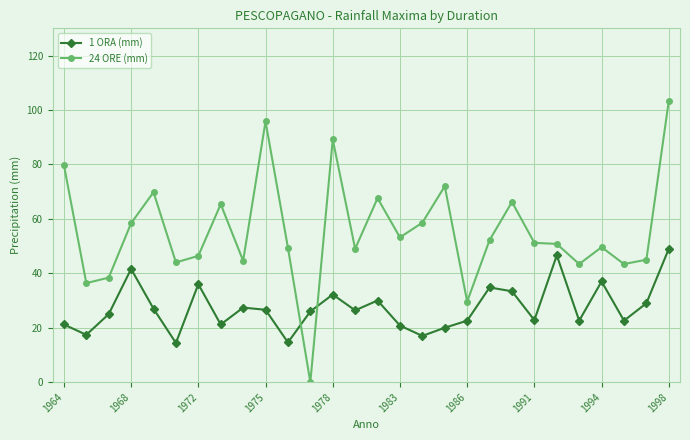

Which series has the widest spread of values?

24 ORE (mm)